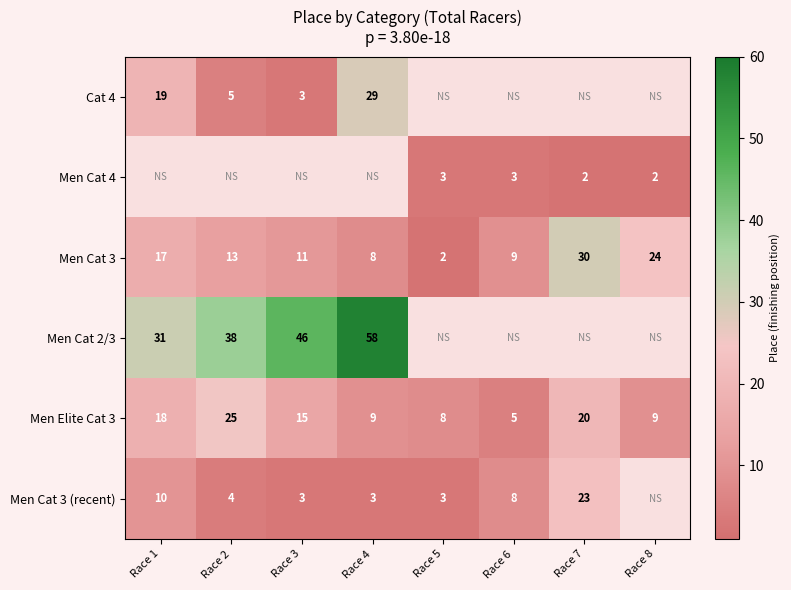

What is the maximum value for Men Elite Cat 3?

25